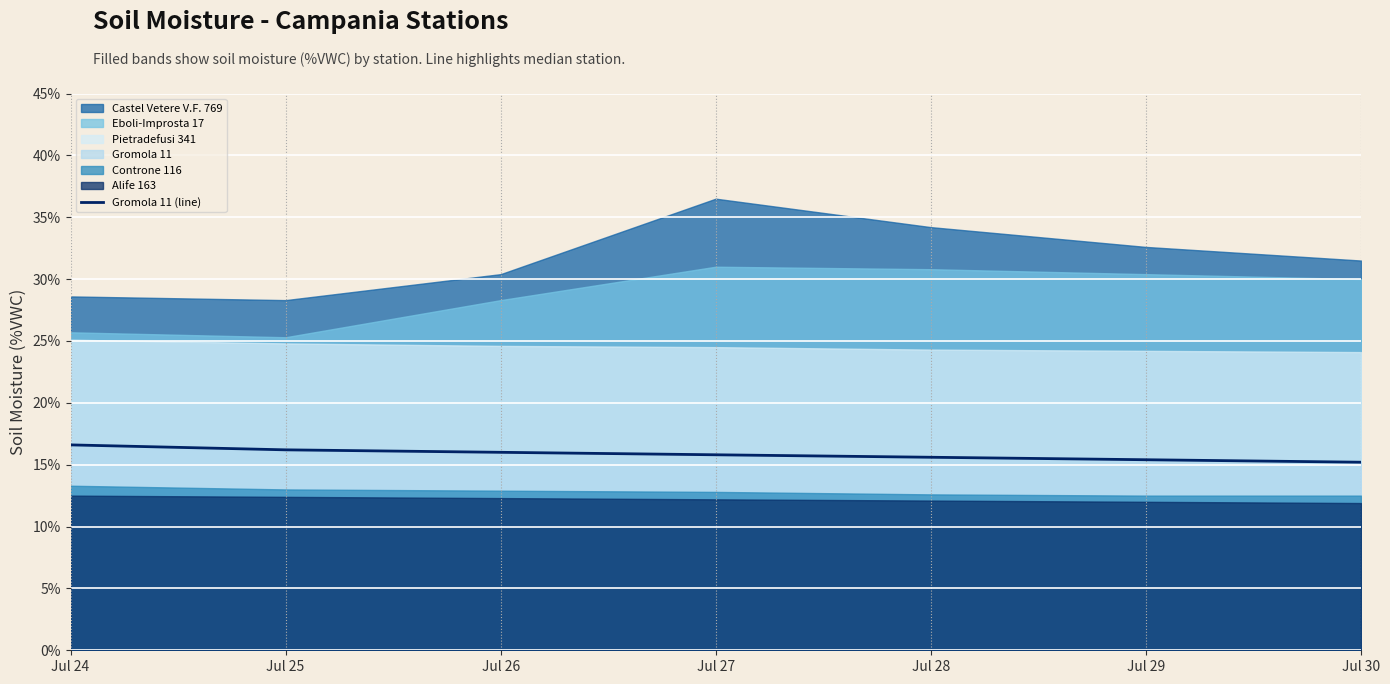

What is the change in value from Jul 24 to Jul 29?

-1.2